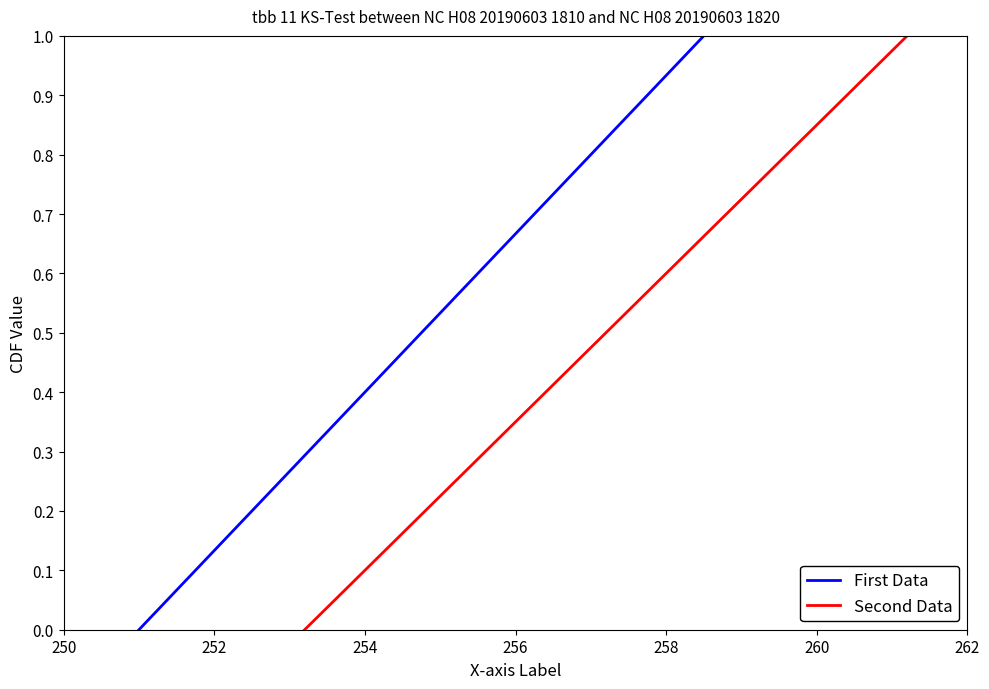

At how many categories does at least one series exceed 0?

19